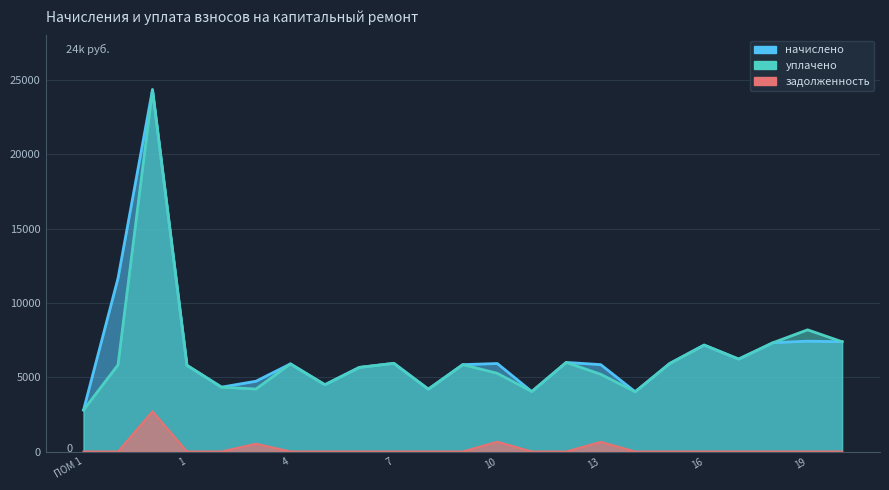

Where is начислено nearest to the value 13575?

ПОМ 2